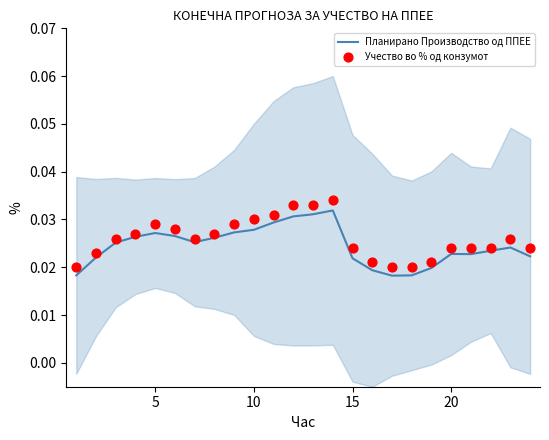

Which series reaches the minimum Y coordinate?

Планирано Производство од ППЕЕ